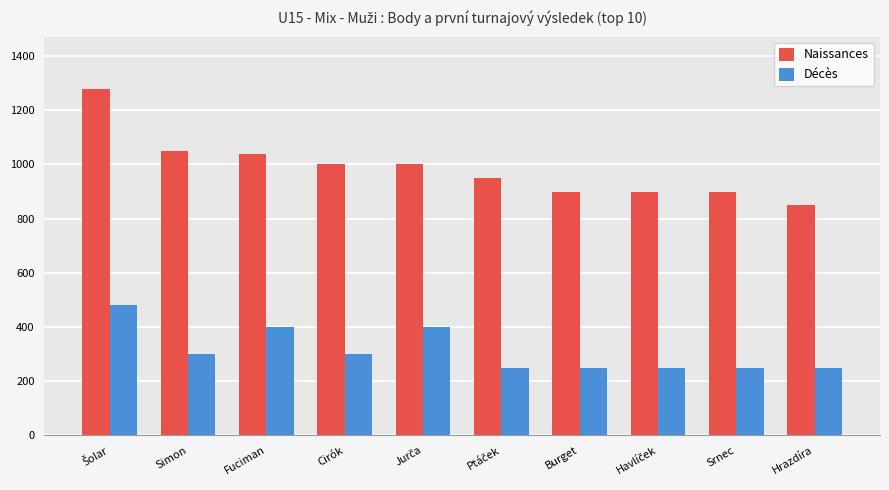

Reading right to left, extract all data points from this chart.

Naissances: 850	900	900	900	950	1000	1000	1040	1050	1280
Décès: 250	250	250	250	250	400	300	400	300	480